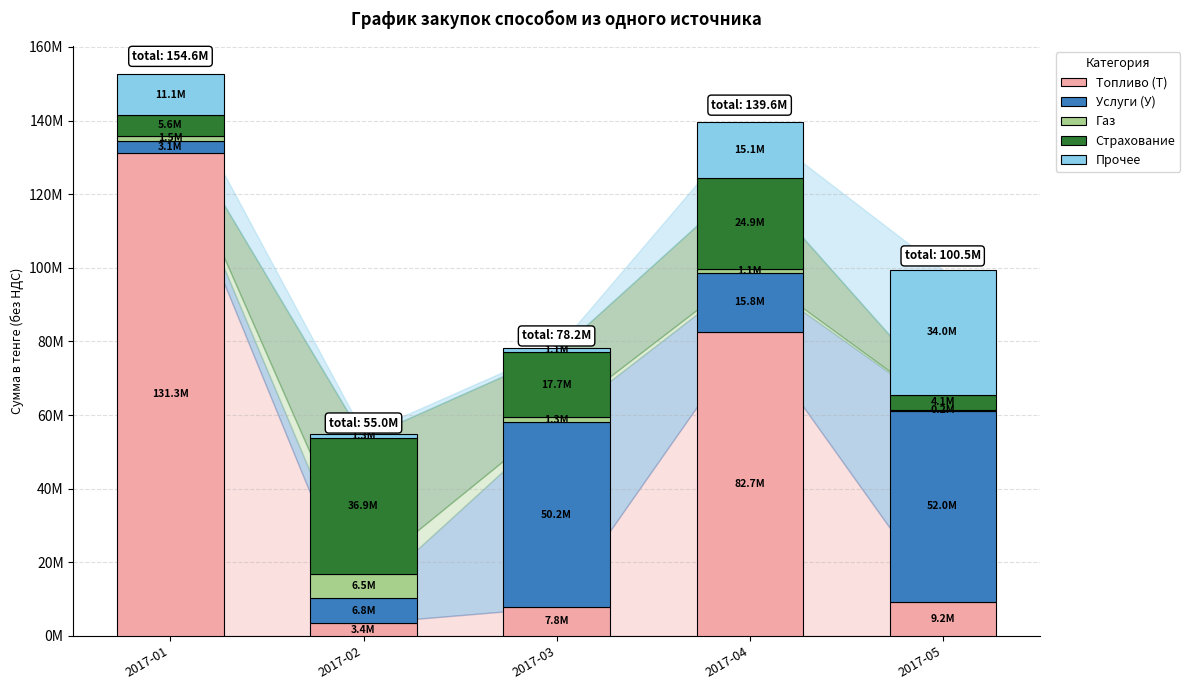

Is it true that Топливо (Т) equals 36482664.1 at 2017-04?

False